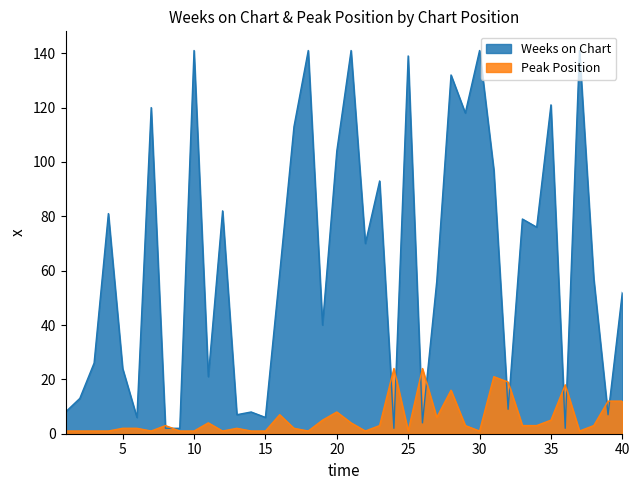

Which series has the largest total across all categories?

Weeks on Chart